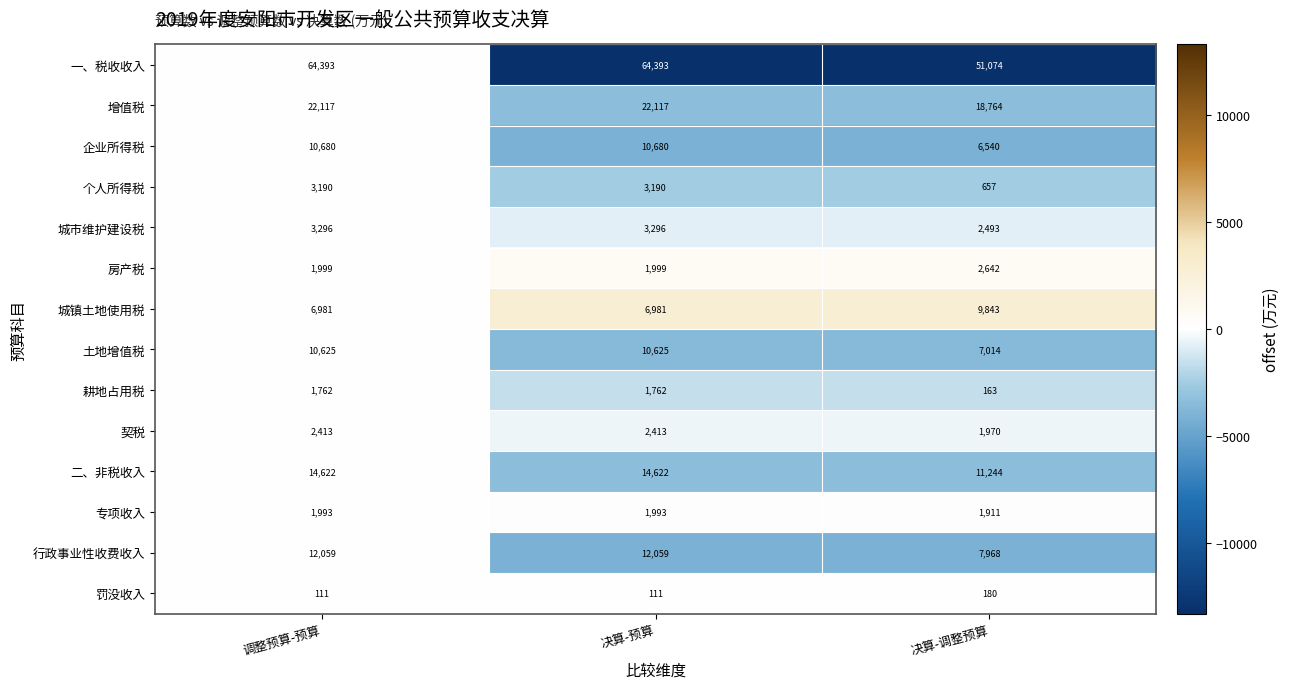

Which series changed the most between 决算-预算 and 决算-调整预算?

一、税收收入